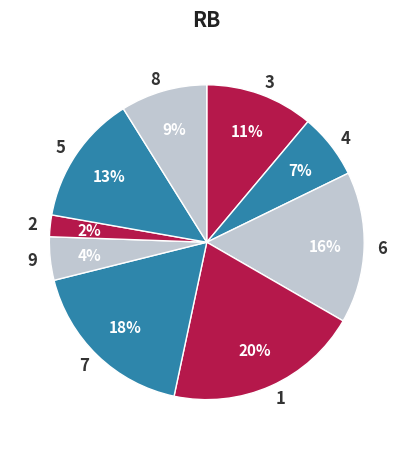

How many slices are in this pie chart?

9